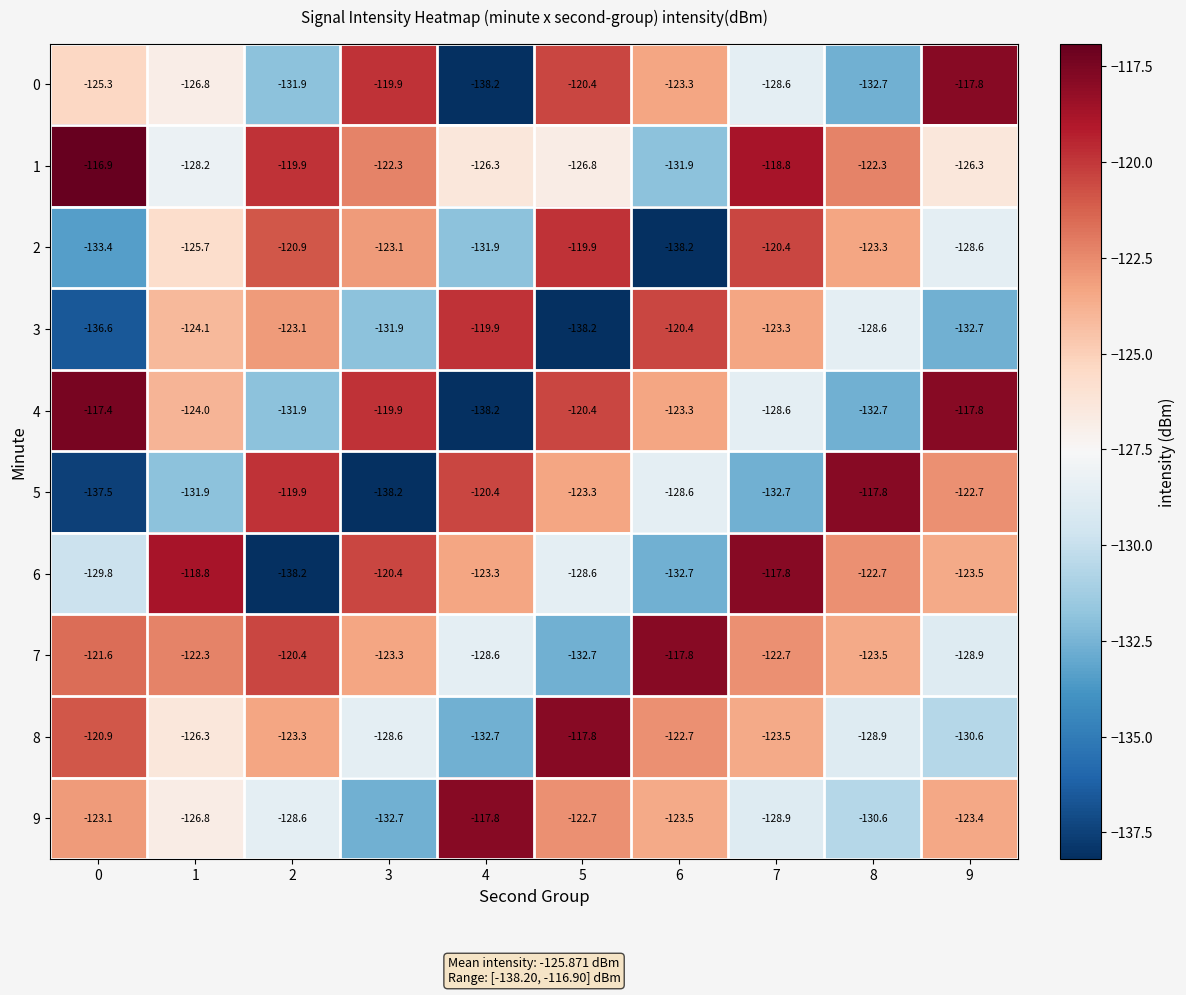

Which series has the largest range (max minus min)?

4